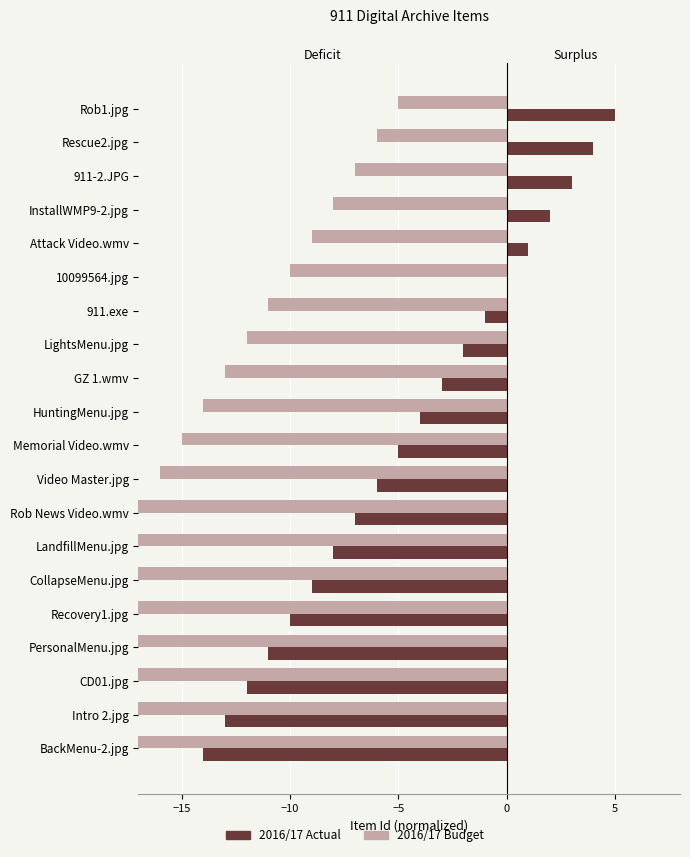

Which series has the largest total across all categories?

2016/17 Actual